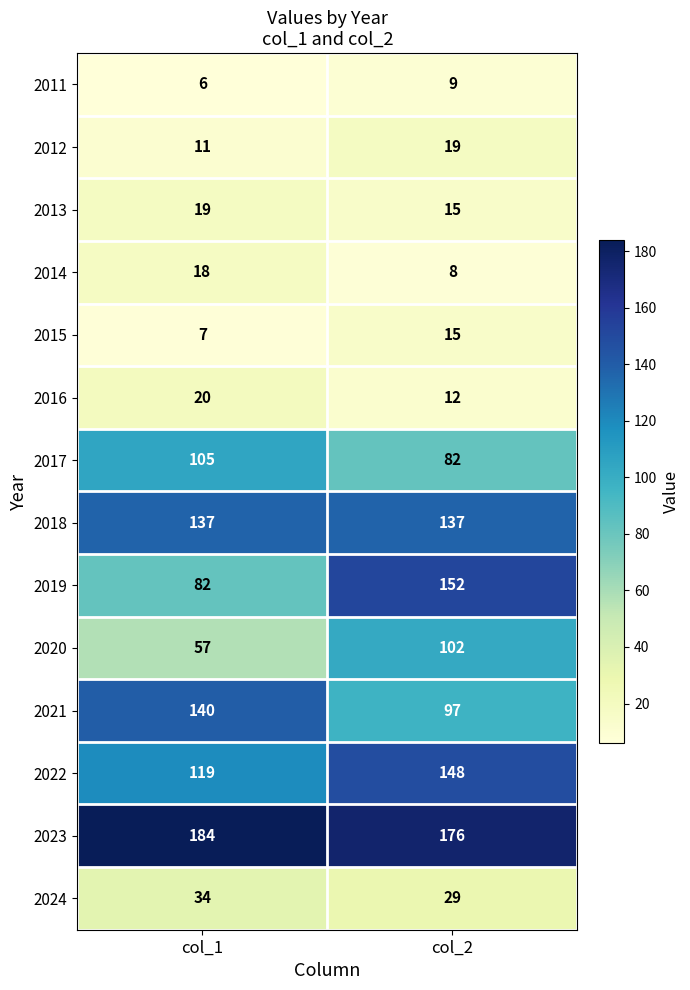

What is the difference between the 2015 values at col_2 and col_1?

8